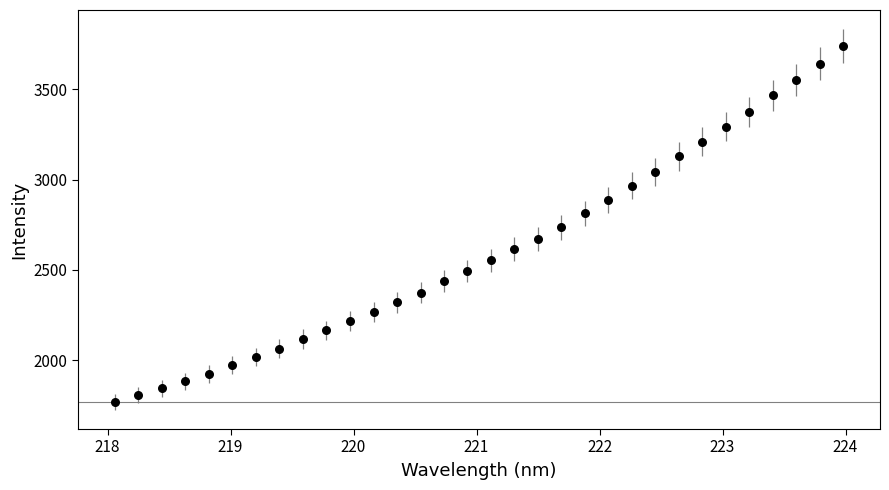

What is the range of X values (max minus min)?

5.9